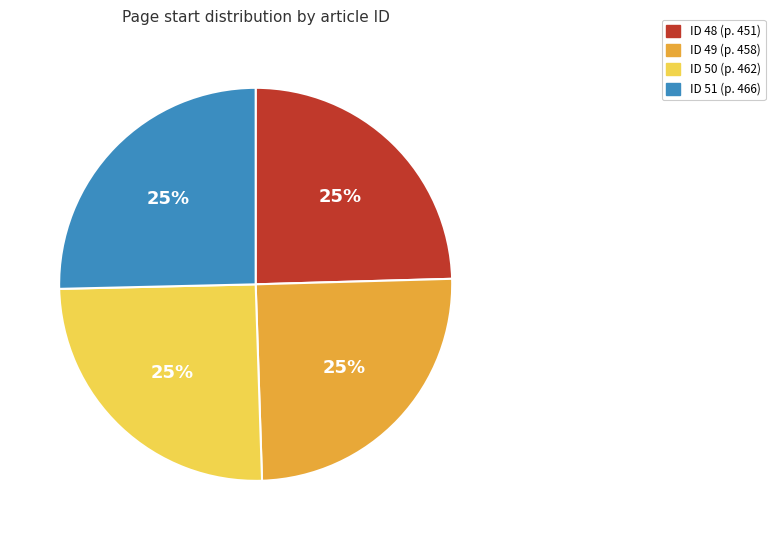

To the nearest percent, what is the average slice percentage?

25%